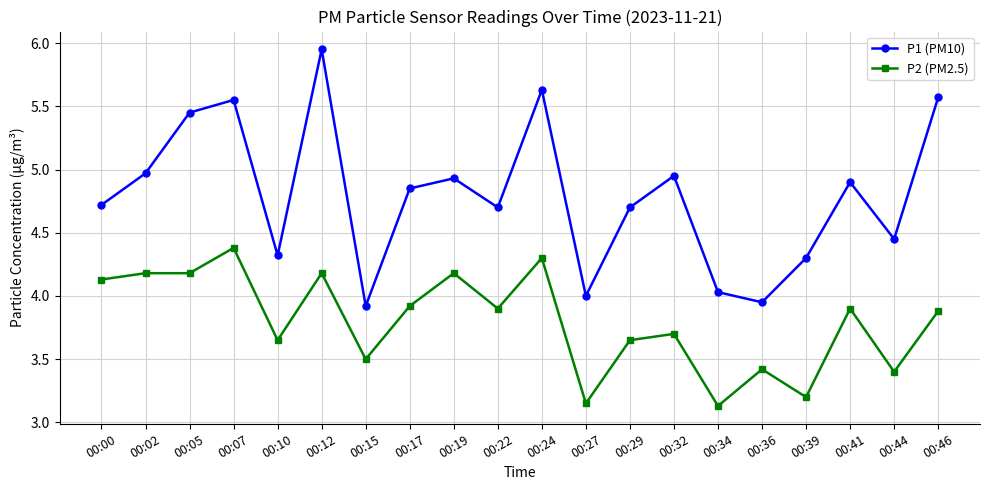

At which category is the sum across all series the highest?

00:12